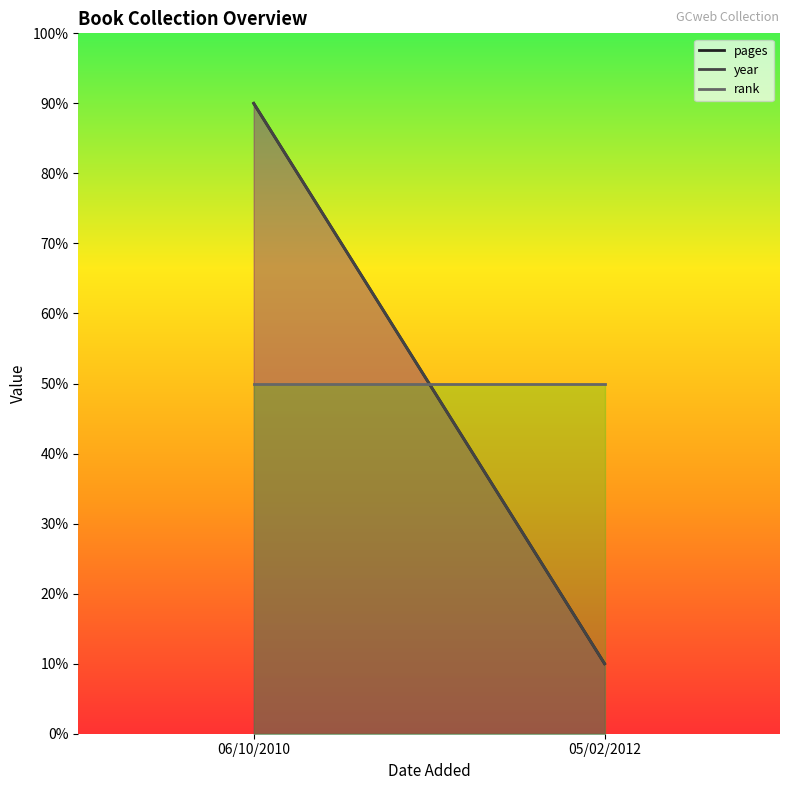

At which label does pages reach its minimum?

05/02/2012